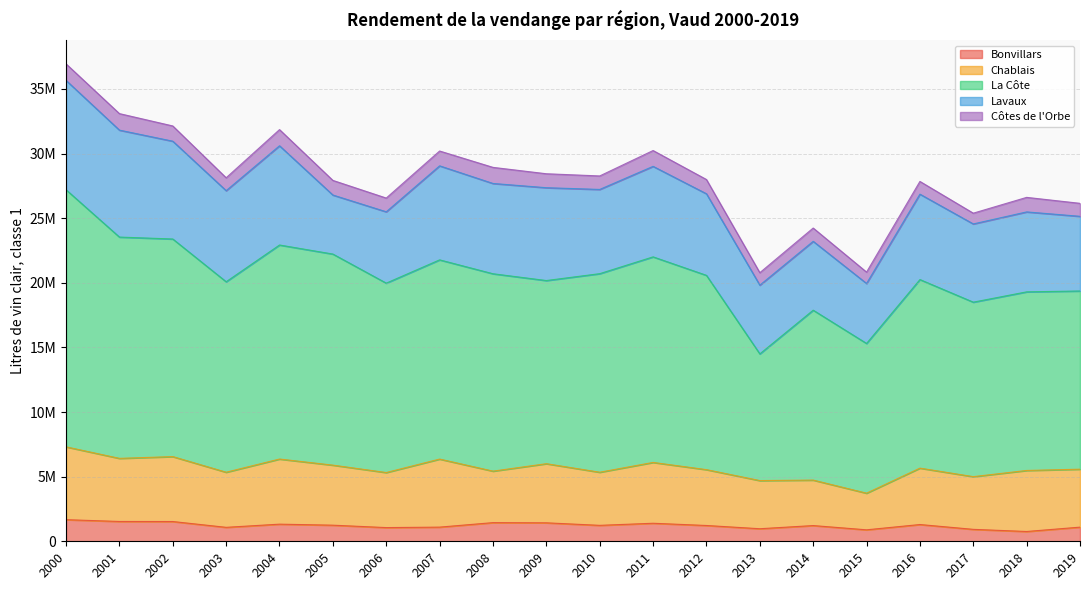

What are all the series names shown in the legend?

Bonvillars, Chablais, La Côte, Lavaux, Côtes de l'Orbe